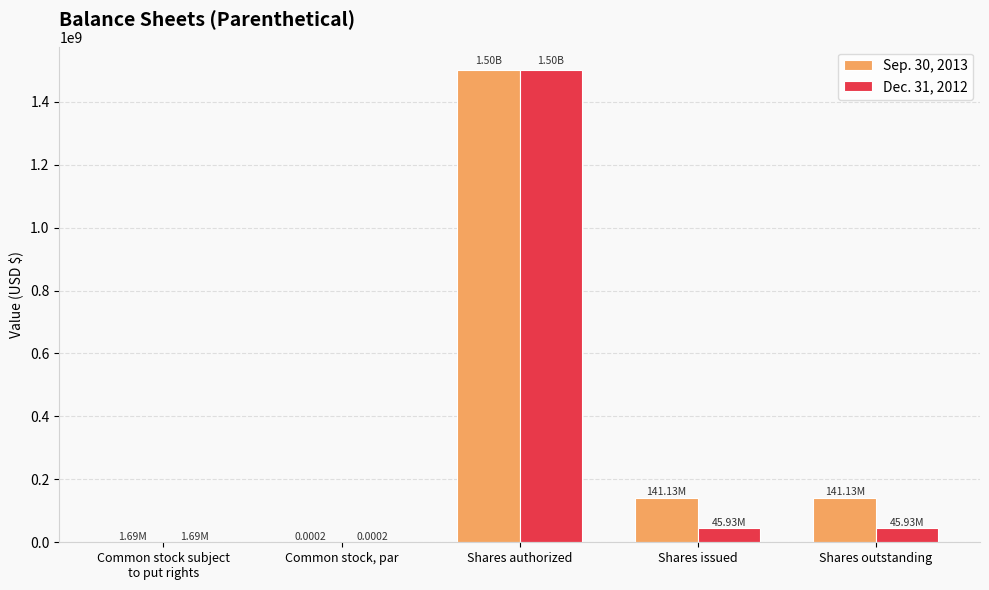

At which label does Dec. 31, 2012 reach its peak?

Shares authorized